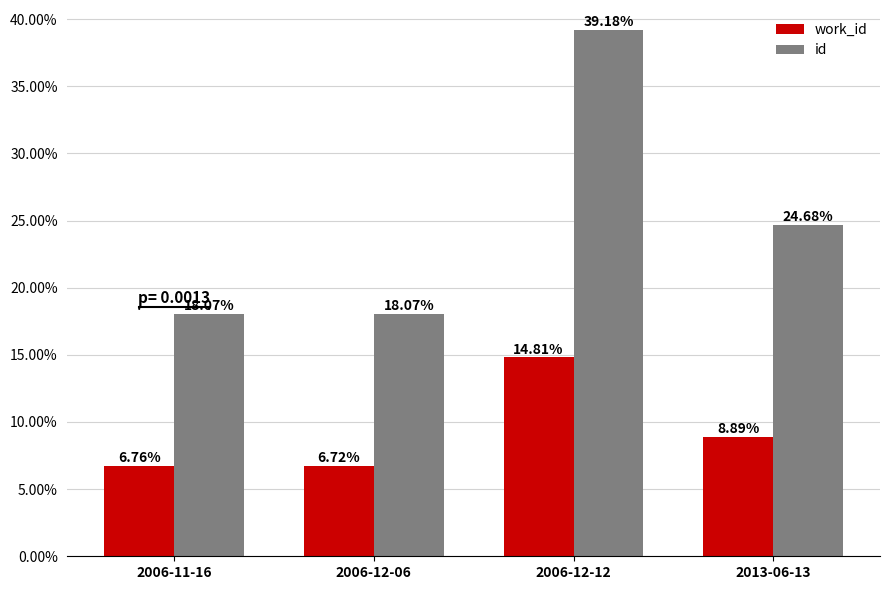

What is the minimum value shown in the chart?

6.7